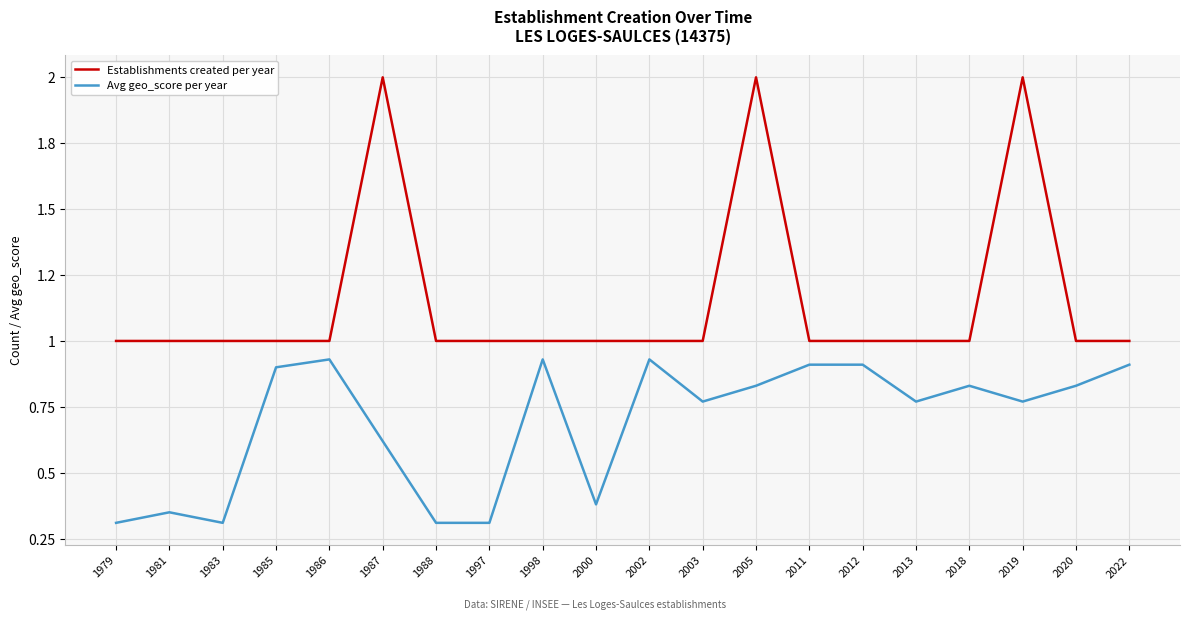

List the series in order of their overall mean, lowest first.

Avg geo_score per year, Establishments created per year